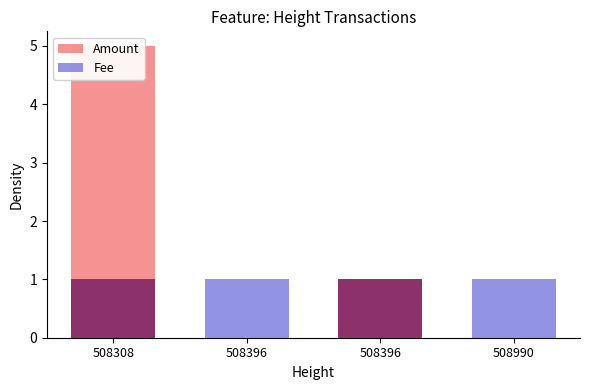

Is it true that Amount equals 3 at 508308?

False